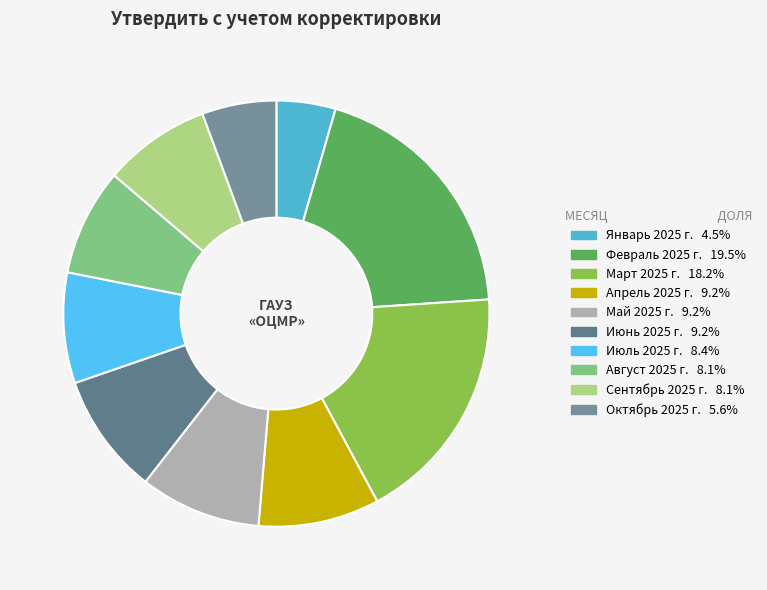

Does Июль 2025 г. account for over 50% of the chart?

No